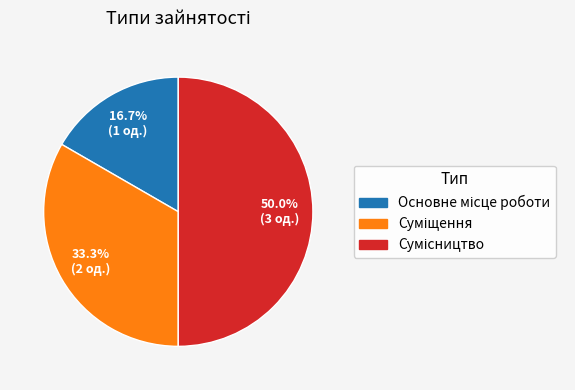

How much of the chart is everything except Основне місце роботи?

83.3%